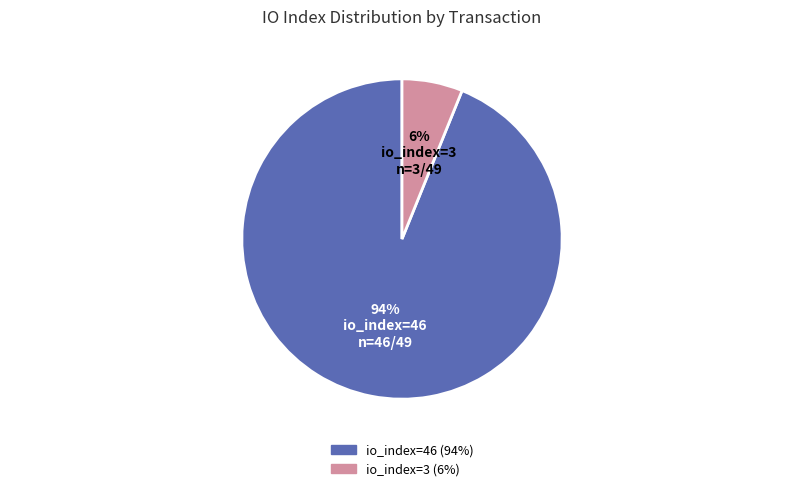

To the nearest percent, what is the average slice percentage?

50%